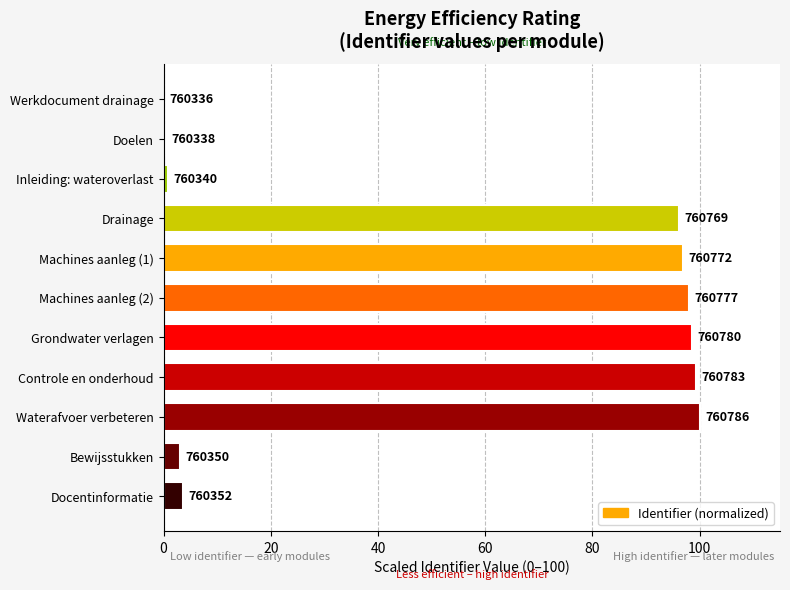

Does the chart contain any negative values?

No